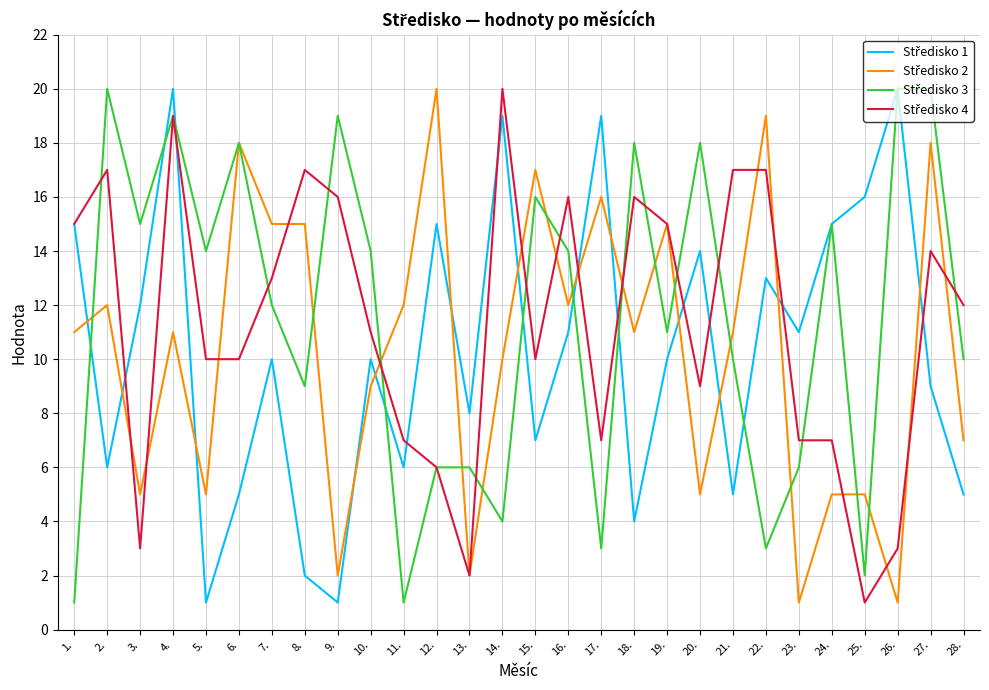

How many series are shown in this chart?

4